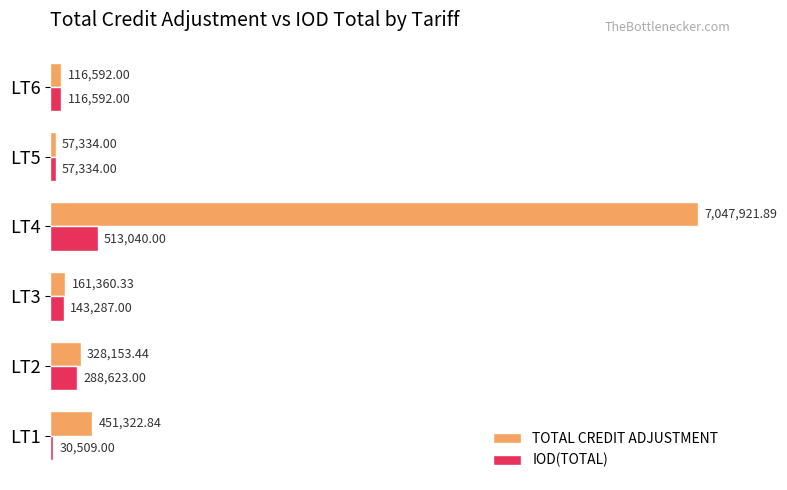

What are all the series names shown in the legend?

TOTAL CREDIT ADJUSTMENT, IOD(TOTAL)